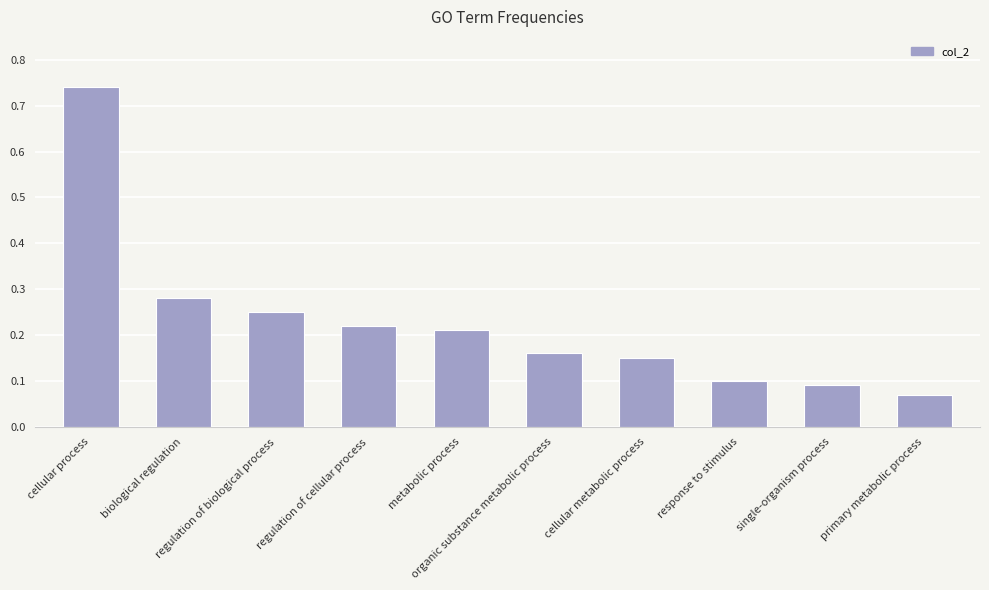

The chart shows a value of 0.1 at metabolic process. True or false?

False